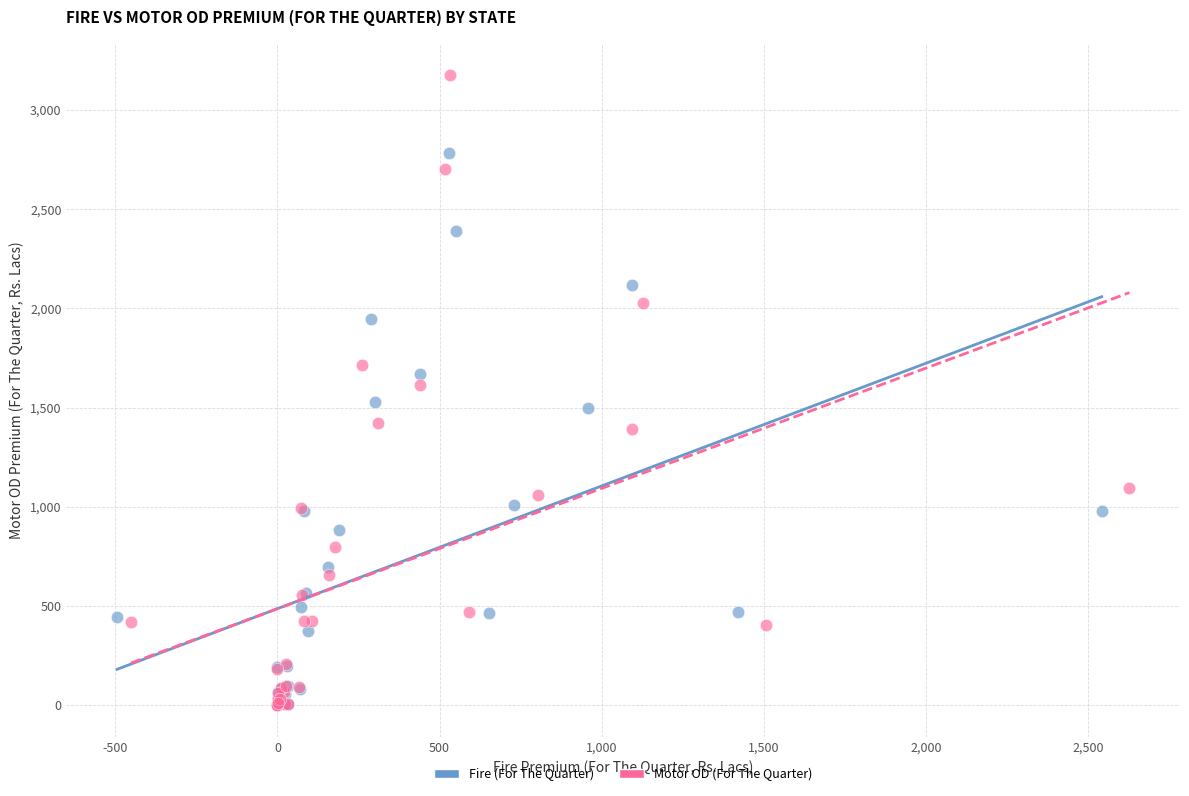

Which series has the largest Y range (max minus min)?

Motor OD (For The Quarter)